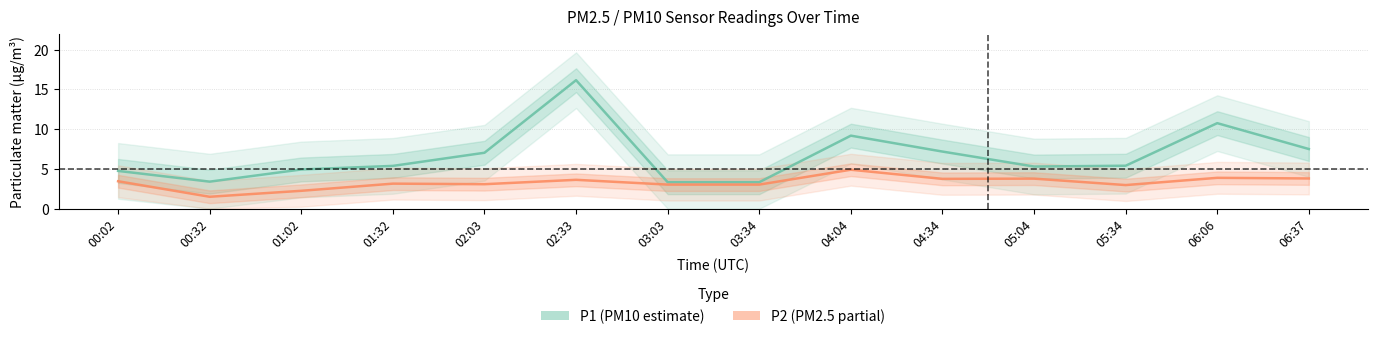

Which category has the lowest value across all series?

00:32